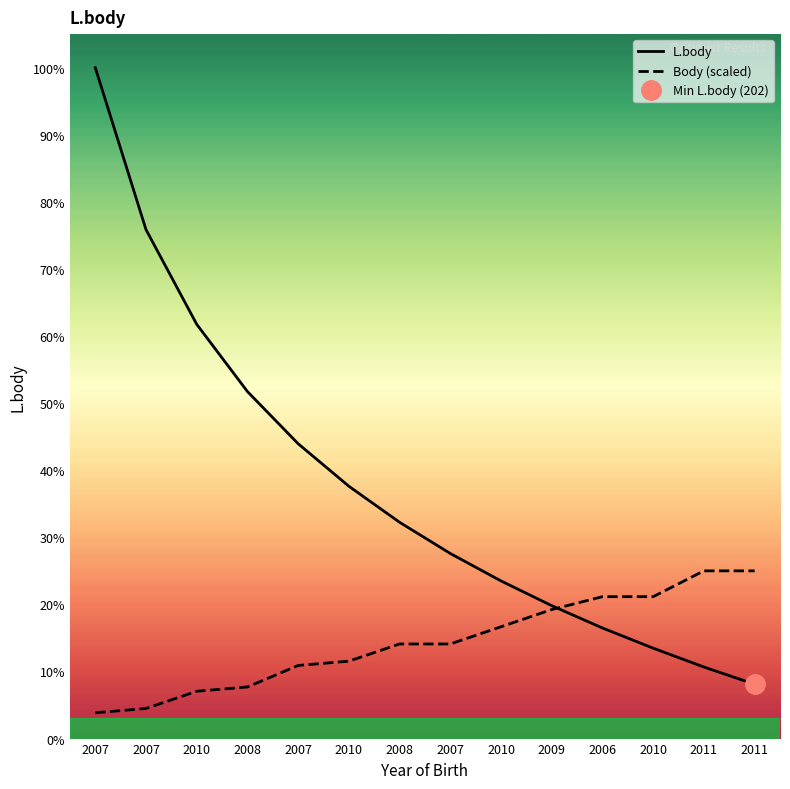

Is this an area chart (filled region under the line)?

No